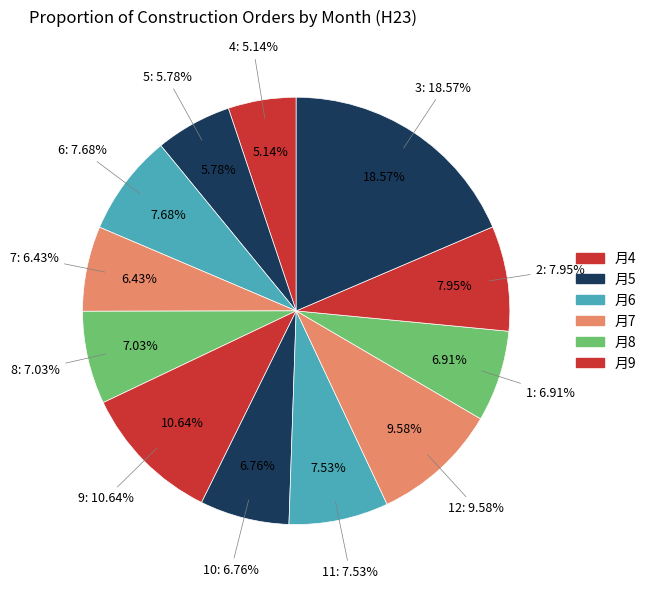

Which category has the smallest portion of the pie?

4